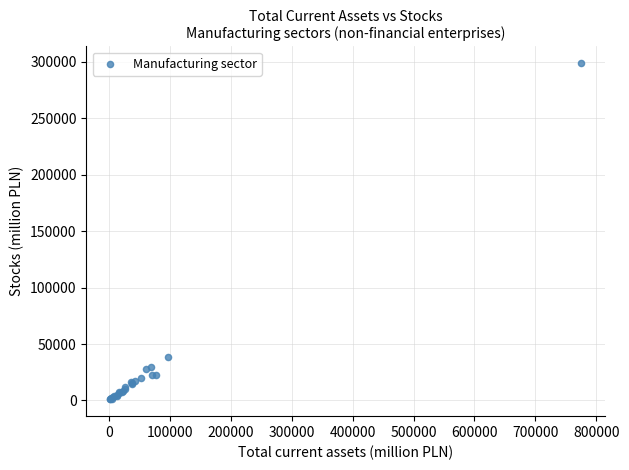

What Y value in the scatter plot is closest to 149856?

38709.1